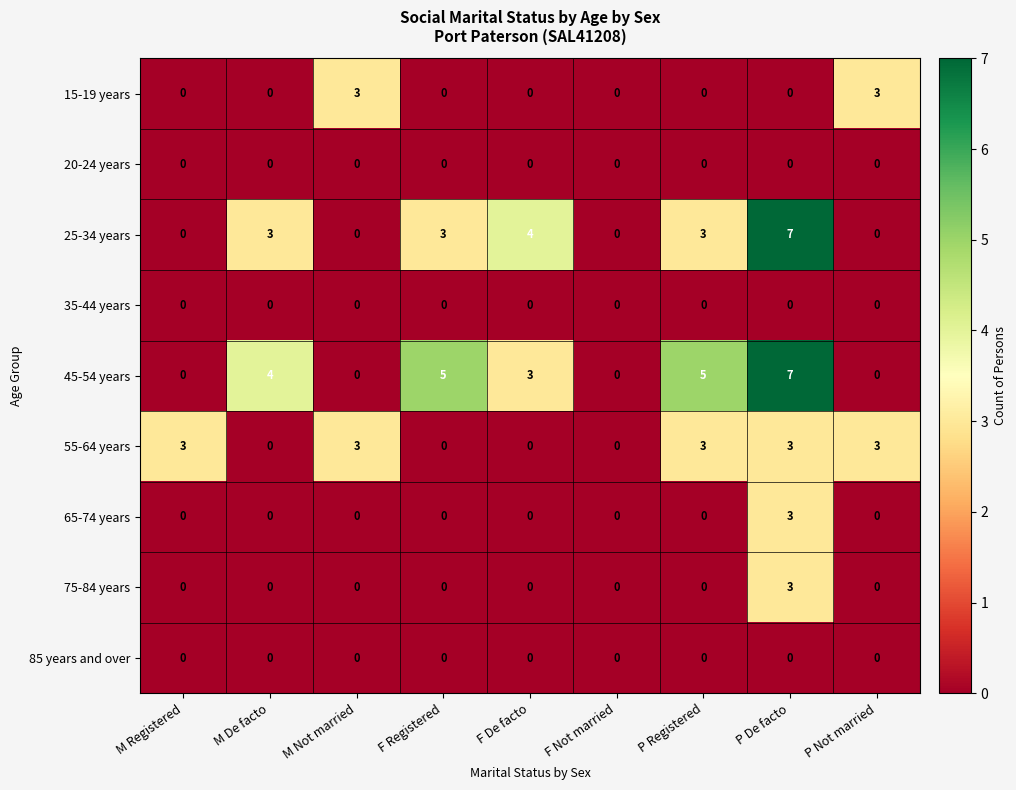

At which category does the chart reach its peak across all series?

P De facto